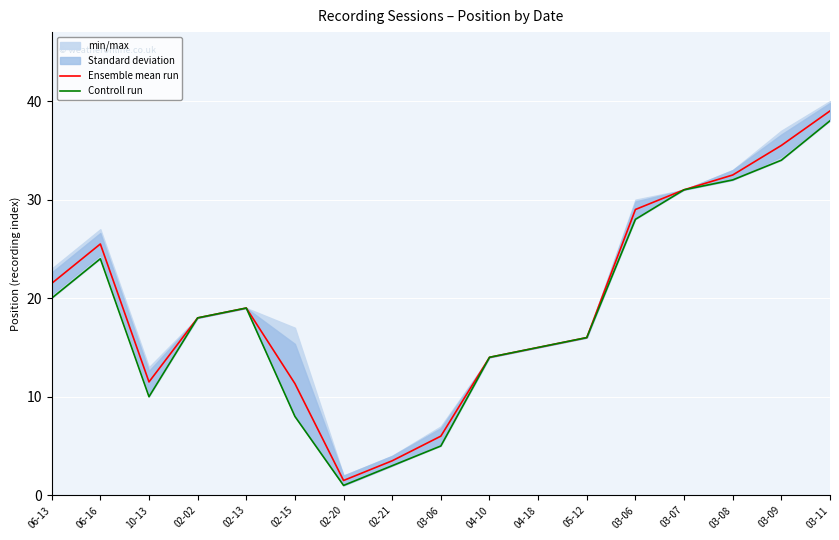

At which label is Ensemble mean run closest to 20?

02-13